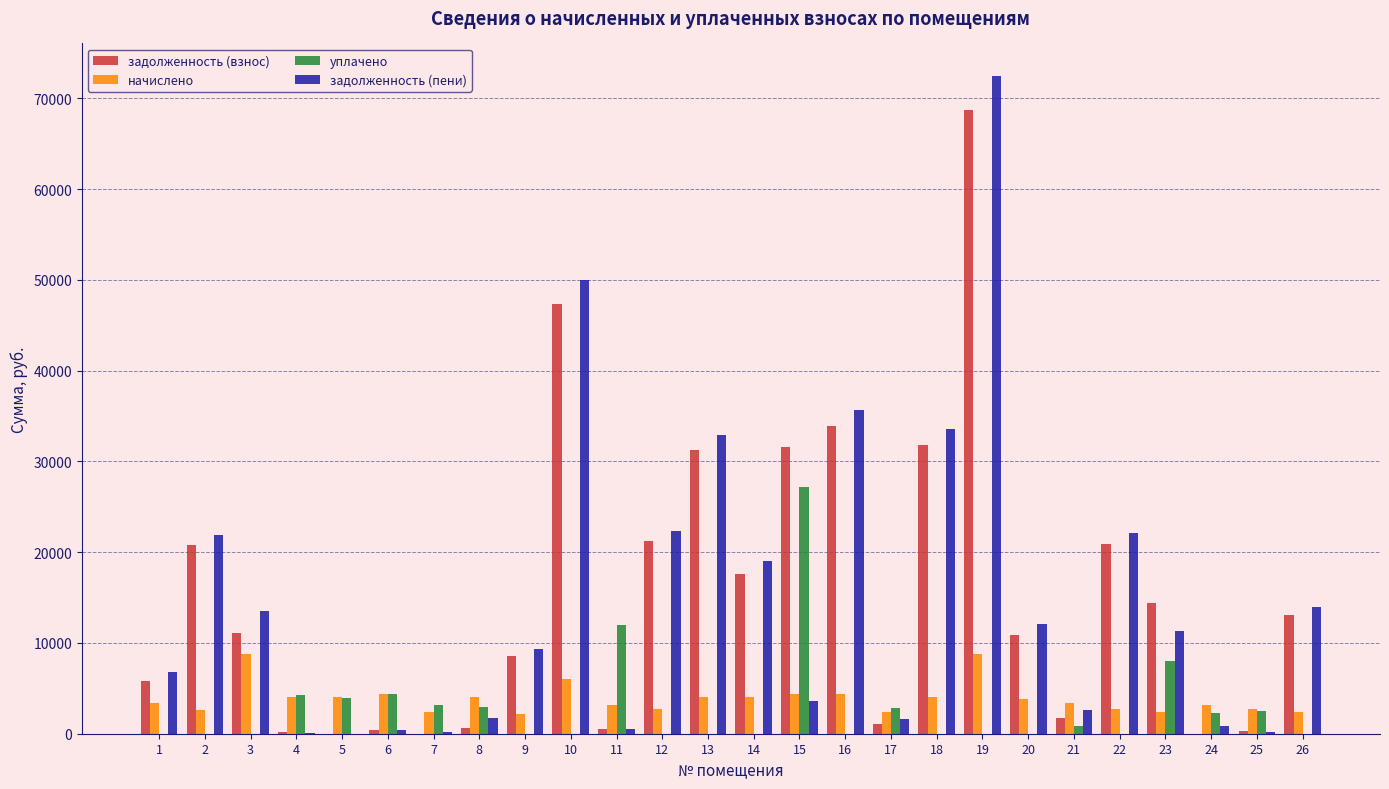

Is the value of задолженность (взнос) at 14 greater than the value of задолженность (пени) at 19?

No